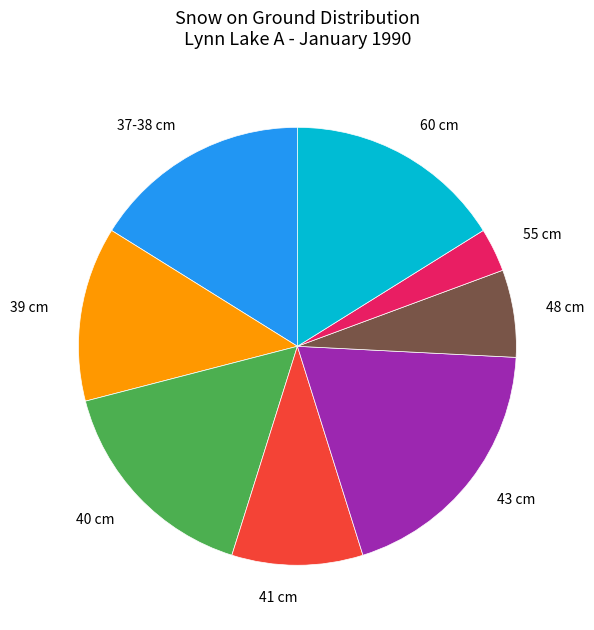

Which has a higher value, 41 cm or 40 cm?

40 cm